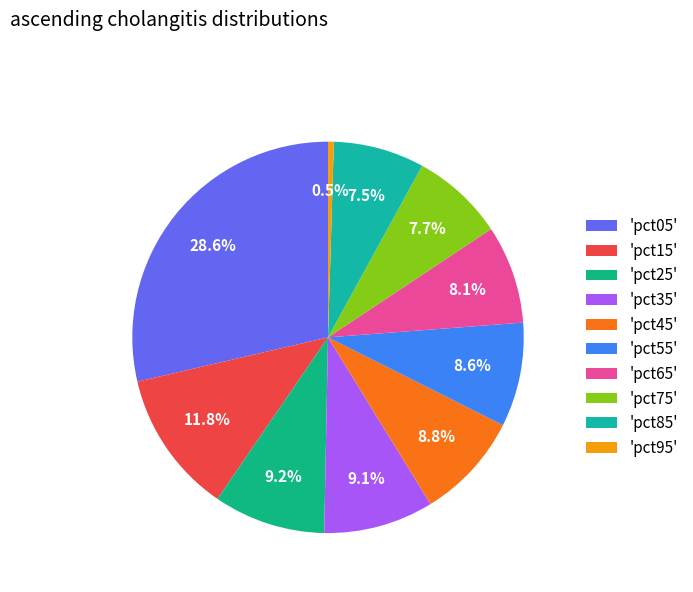

What is the smallest slice in the pie chart?

'pct95'